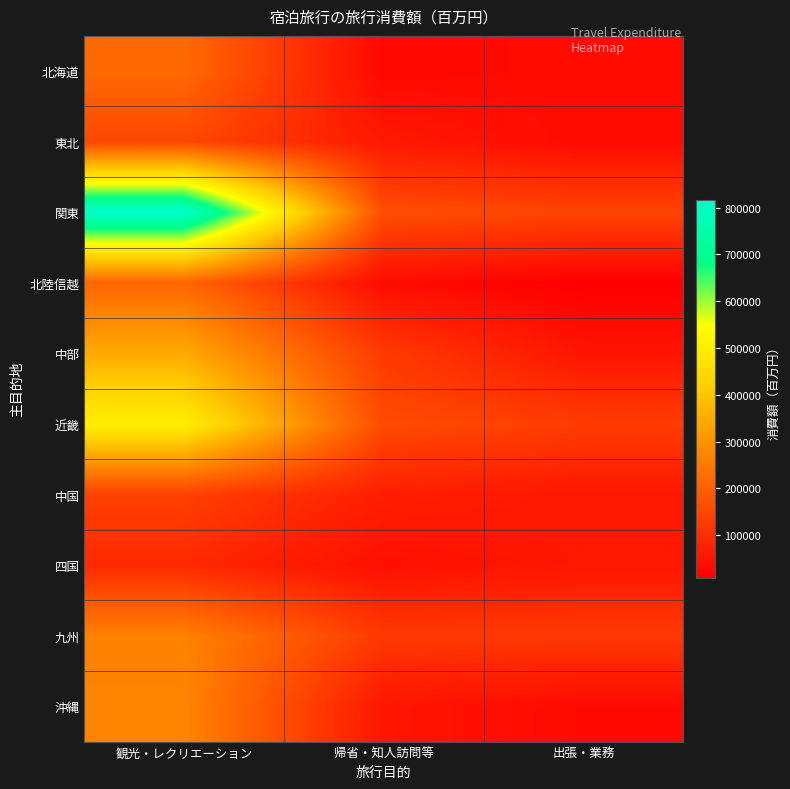

What is the total value across all series at 出張・業務?

660926.7